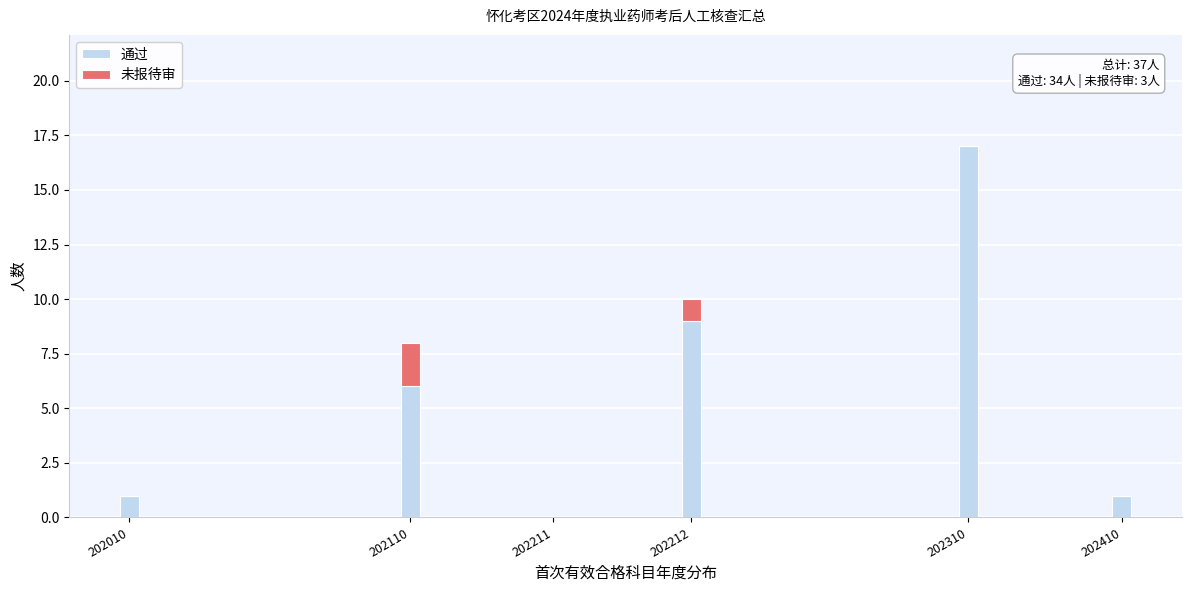

Reading left to right, transcribe the values for 通过.

202010=1	202110=6	202211=0	202212=9	202310=17	202410=1